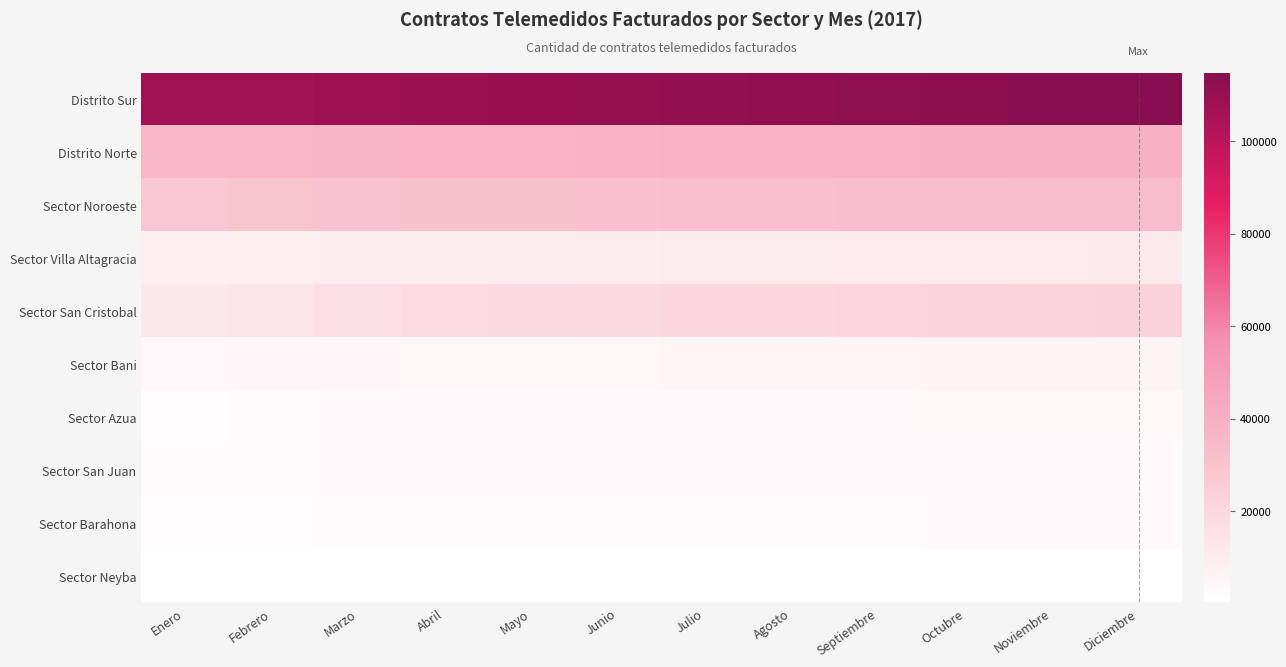

What is the spread (max minus min) of values at Junio?

110330